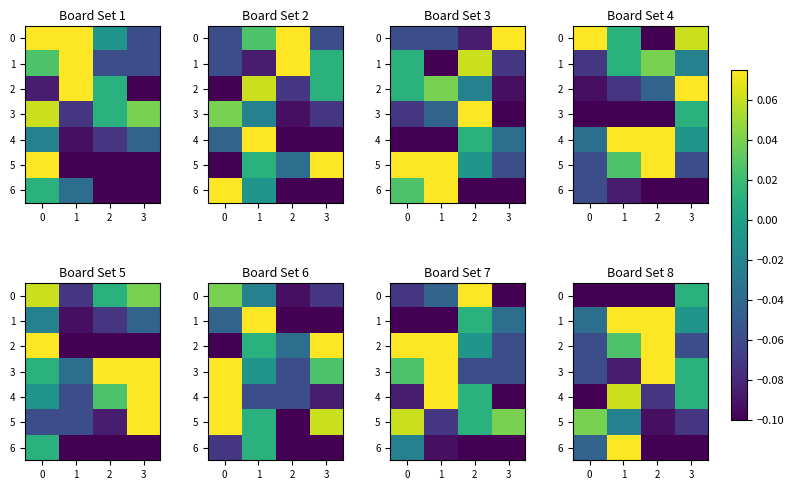

Rank the series by their maximum value, from highest to lowest.

1, 2, 3, 6, 4, 5, 0